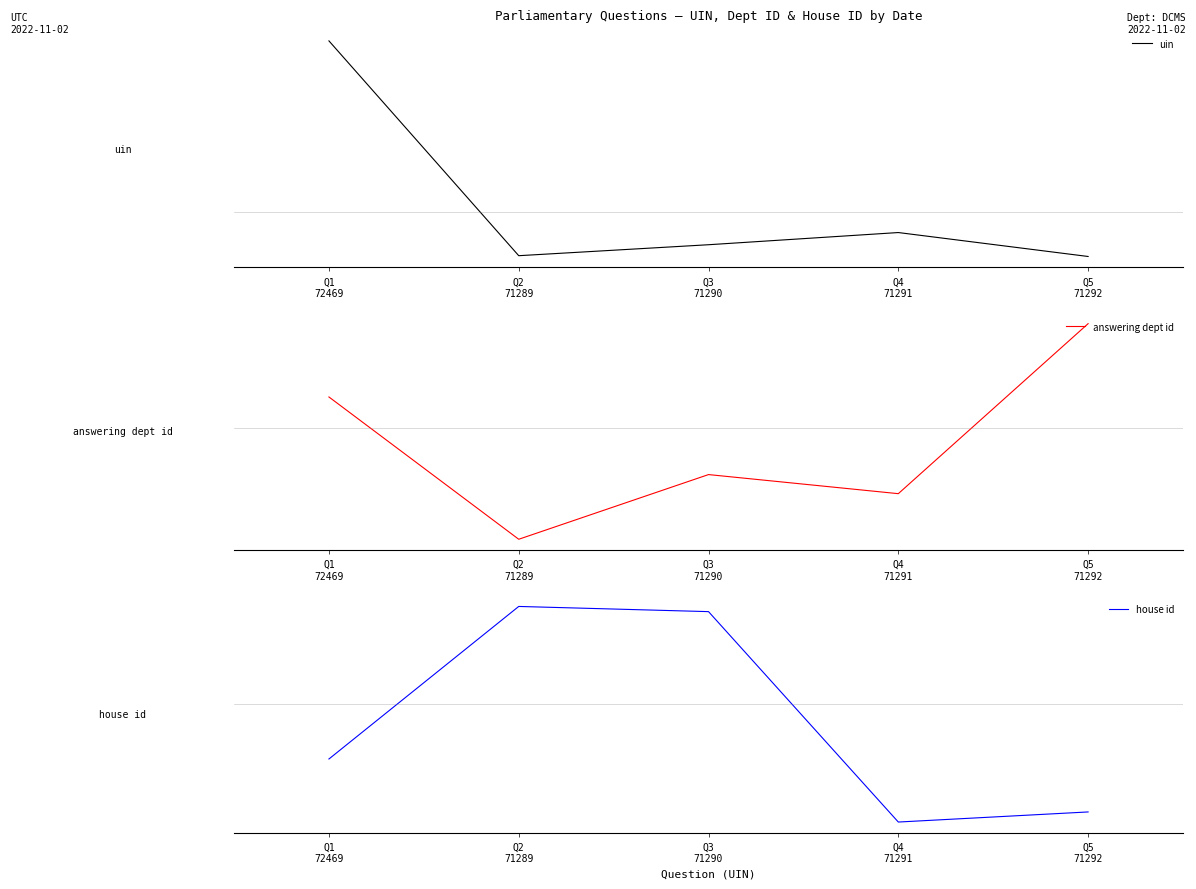

The uin series shows -0.2 at Q5
71292. True or false?

True